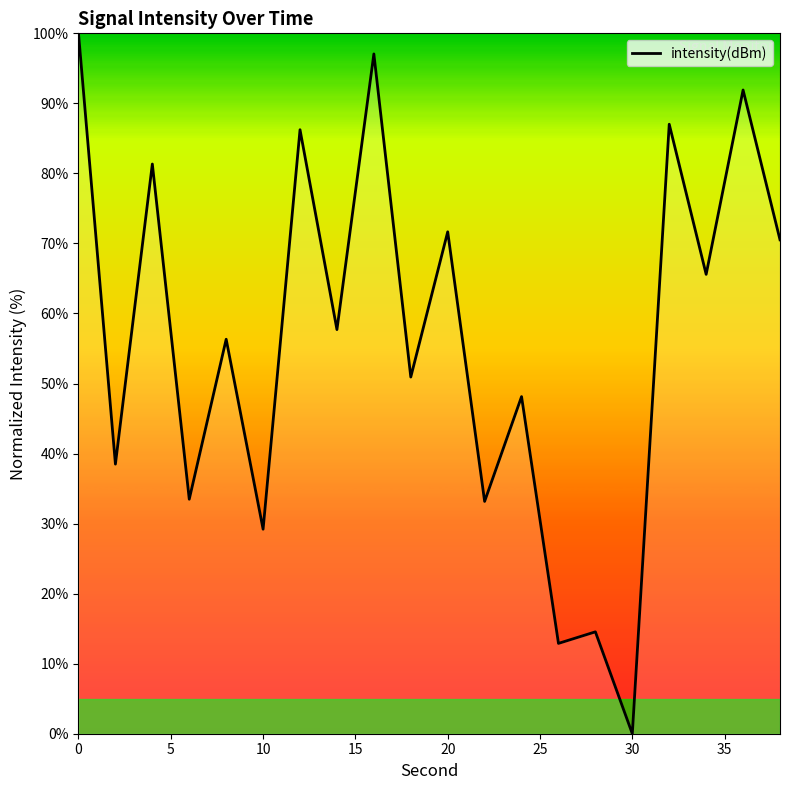

What is the greatest value displayed?

100.0